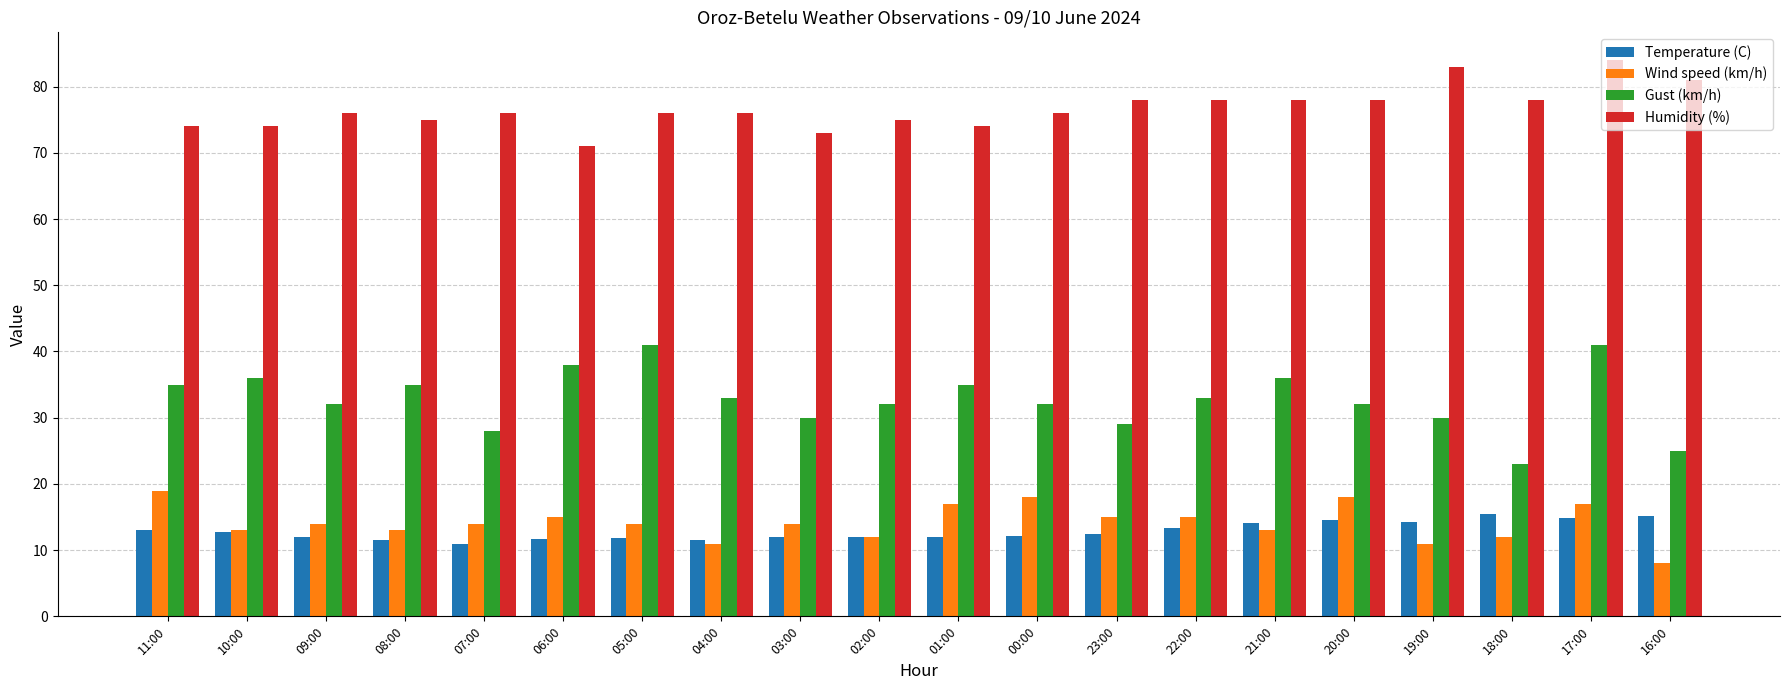

The Wind speed (km/h) series shows 18.0 at 00:00. True or false?

True